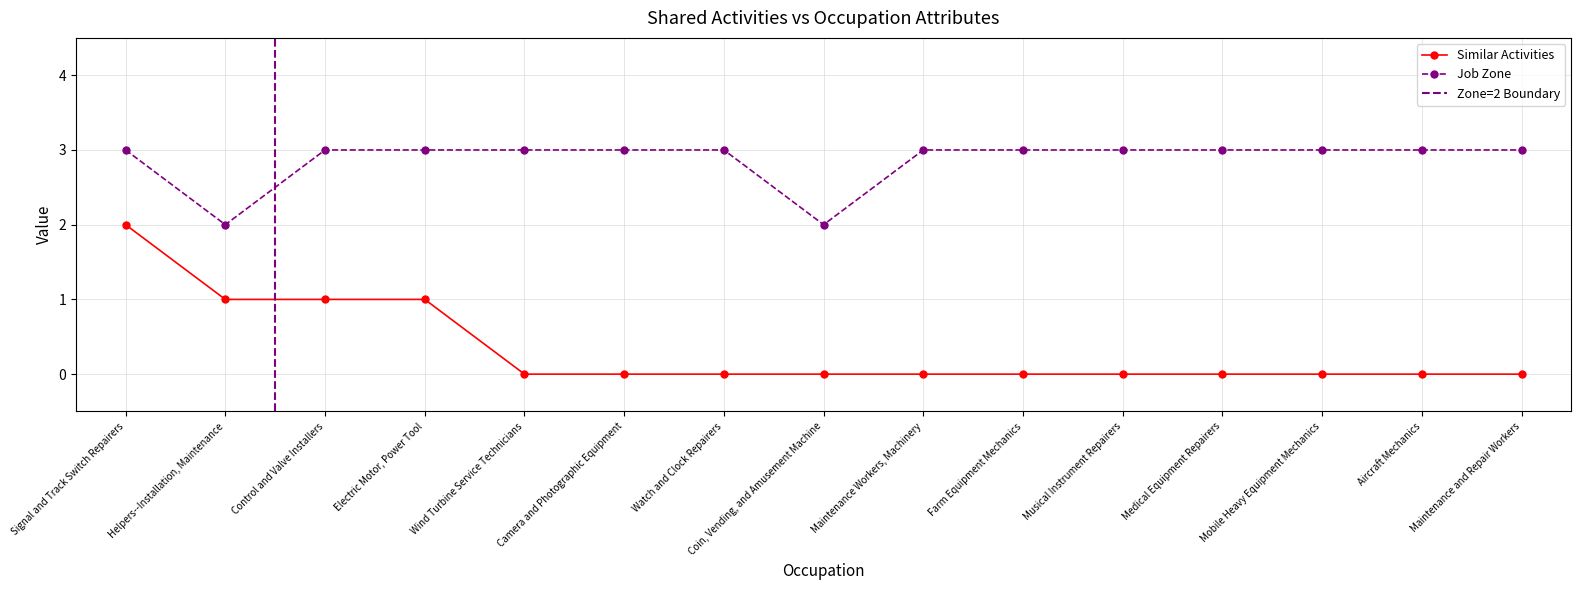

At which category does the chart reach its peak across all series?

Signal and Track Switch Repairers